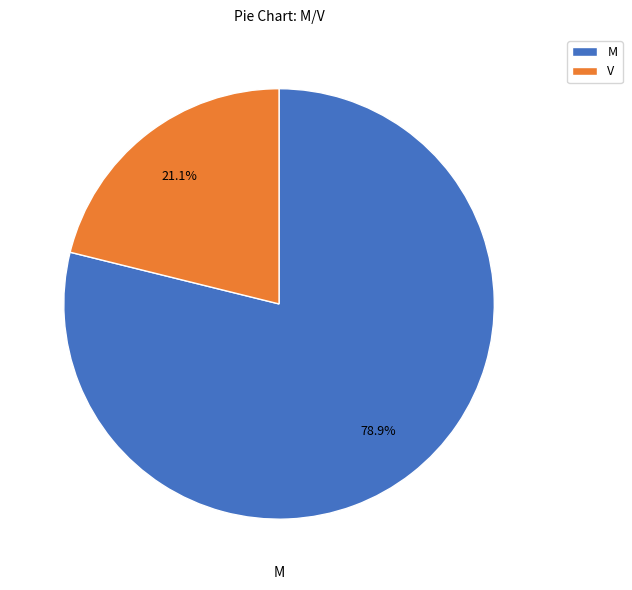

What percentage is the V slice, to the nearest percent?

21%